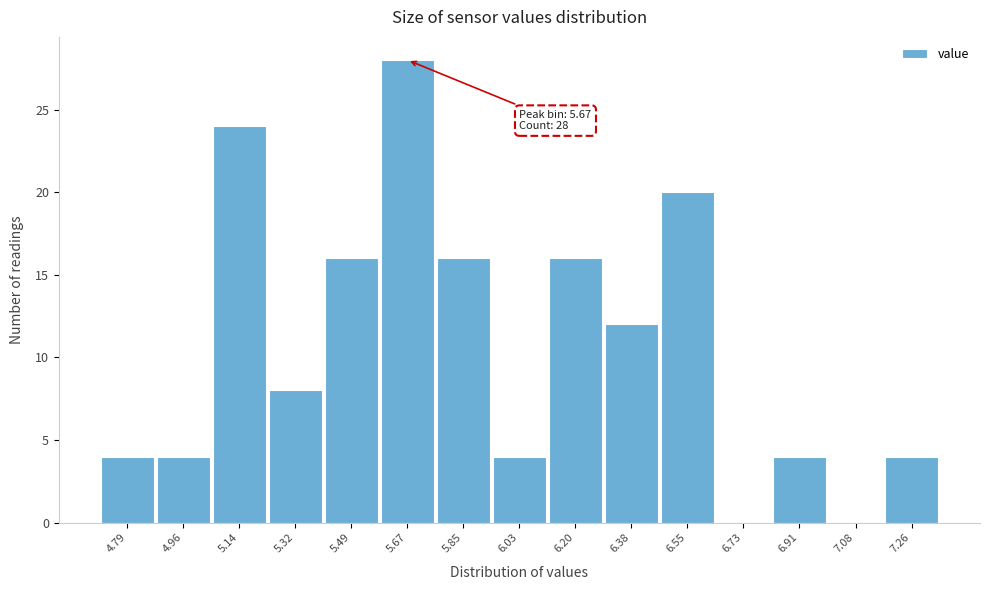

Which range on the x-axis has the tallest bar?

5.58 to 5.76